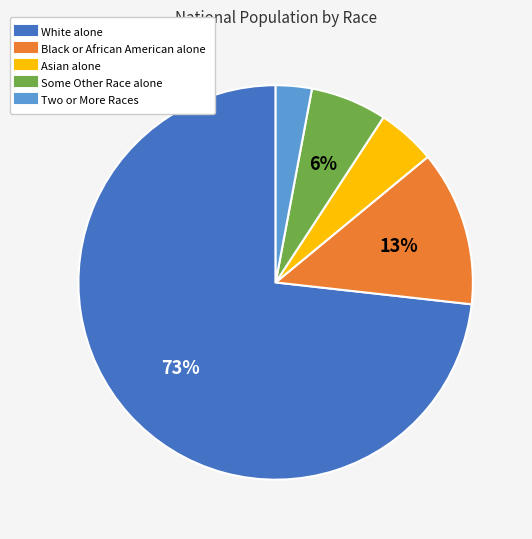

Between Black or African American alone and Two or More Races, which is larger?

Black or African American alone